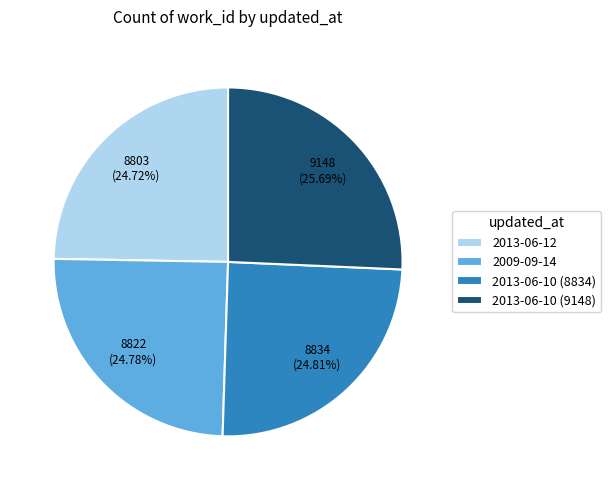

Does 2009-09-14 represent more than half of the total?

No